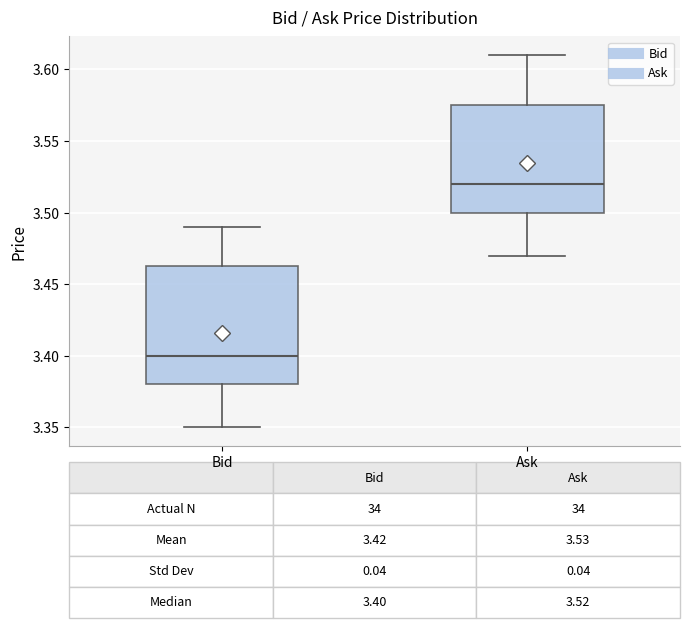

Comparing the boxes themselves (not the whiskers), which one is the tallest?

Bid